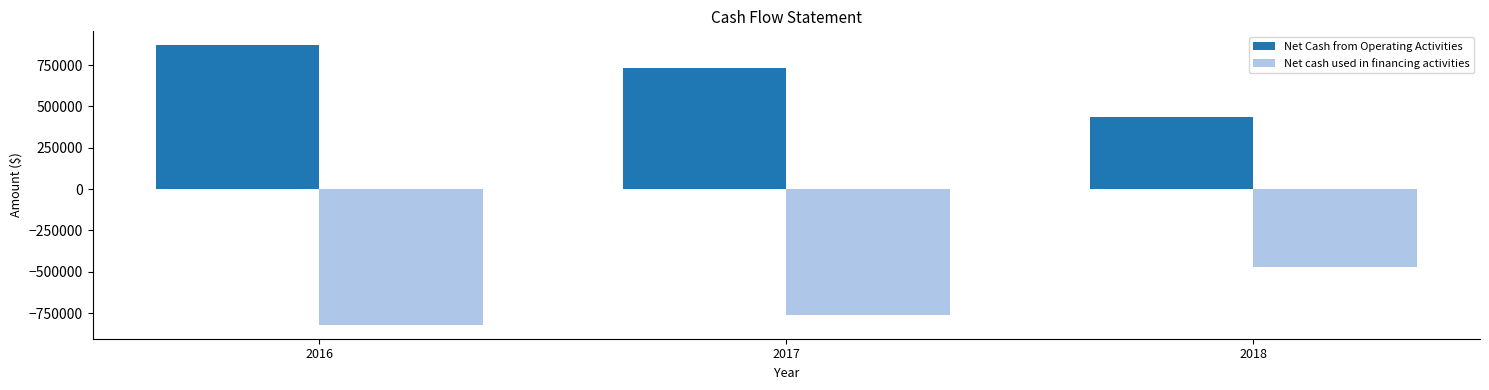

What is the difference between the Net Cash from Operating Activities values at 2017 and 2016?

135000